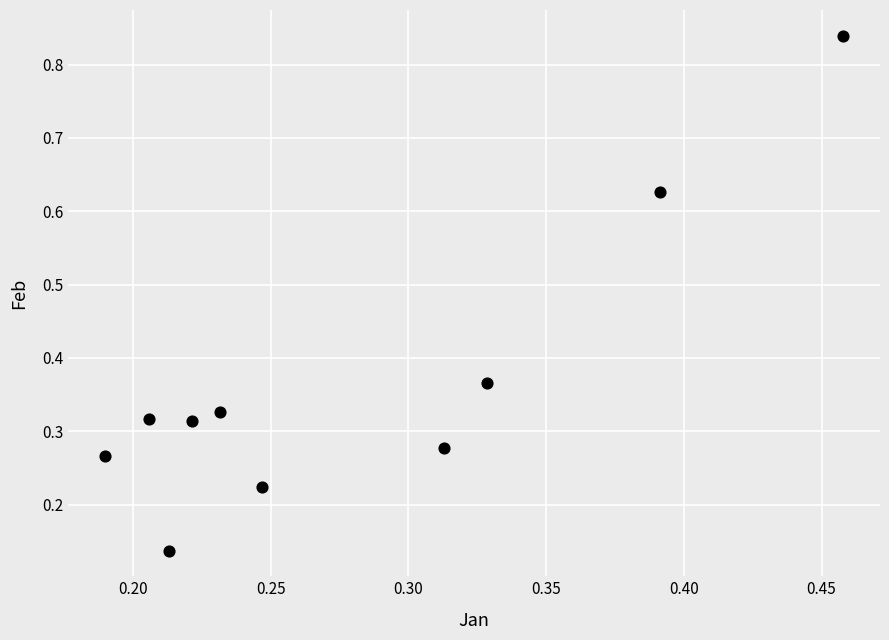

What is the range of Y values (max minus min)?

0.7